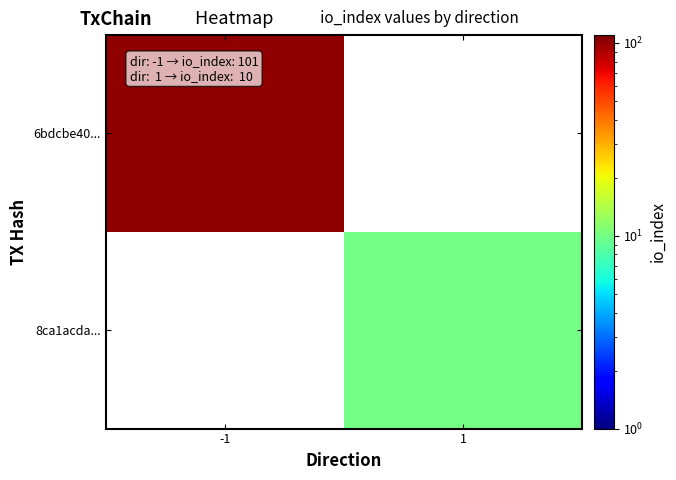

How many positive values does the 6bdcbe40... series have?

1